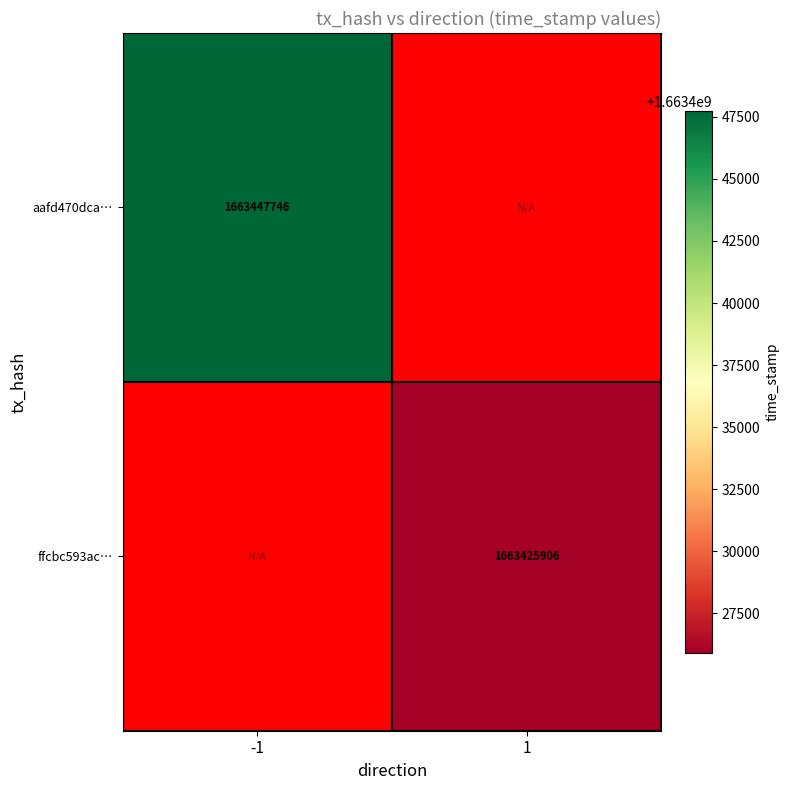

The value of ffcbc593ac… at 1 is 1663425906. True or false?

True